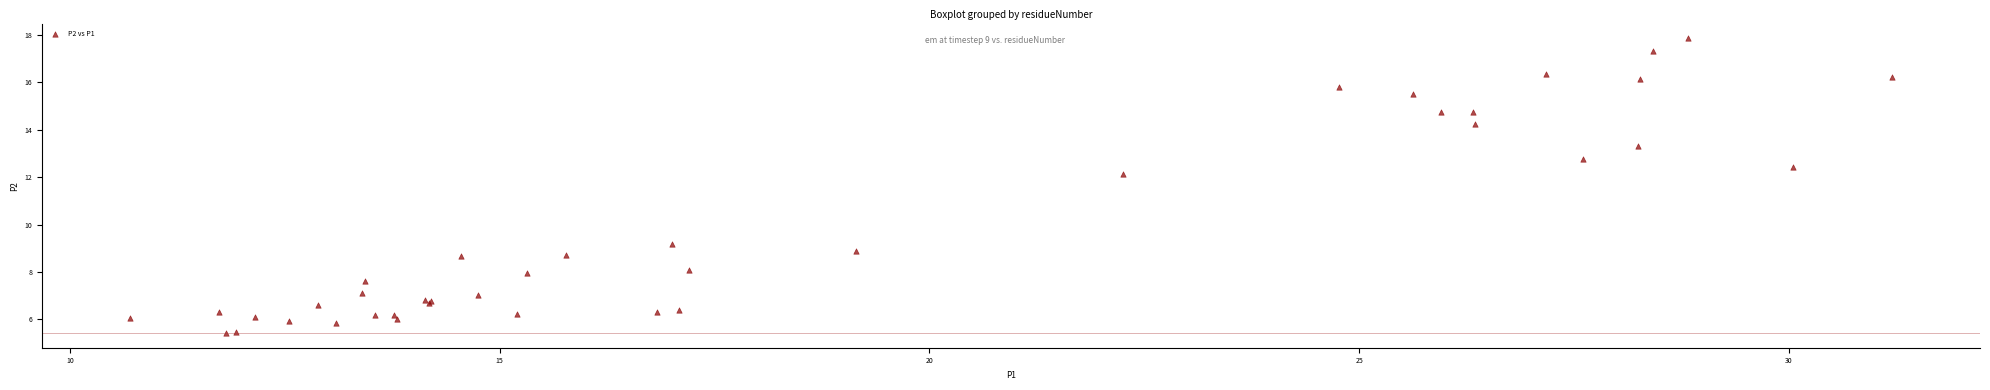

What Y value in the scatter plot is closest to 11?

12.2